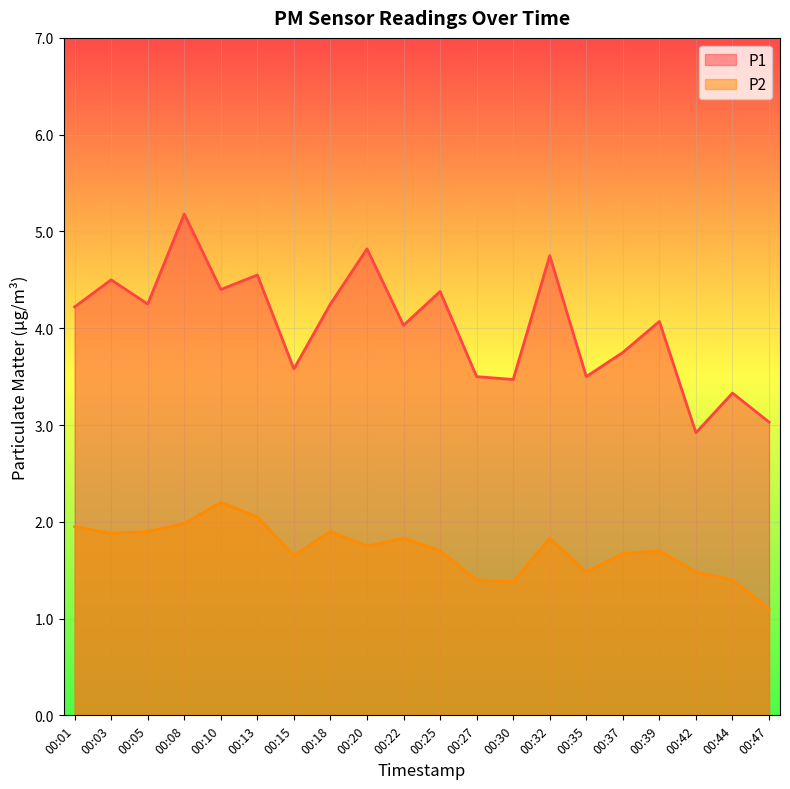

Which category has the highest value in the P2 series?

00:10